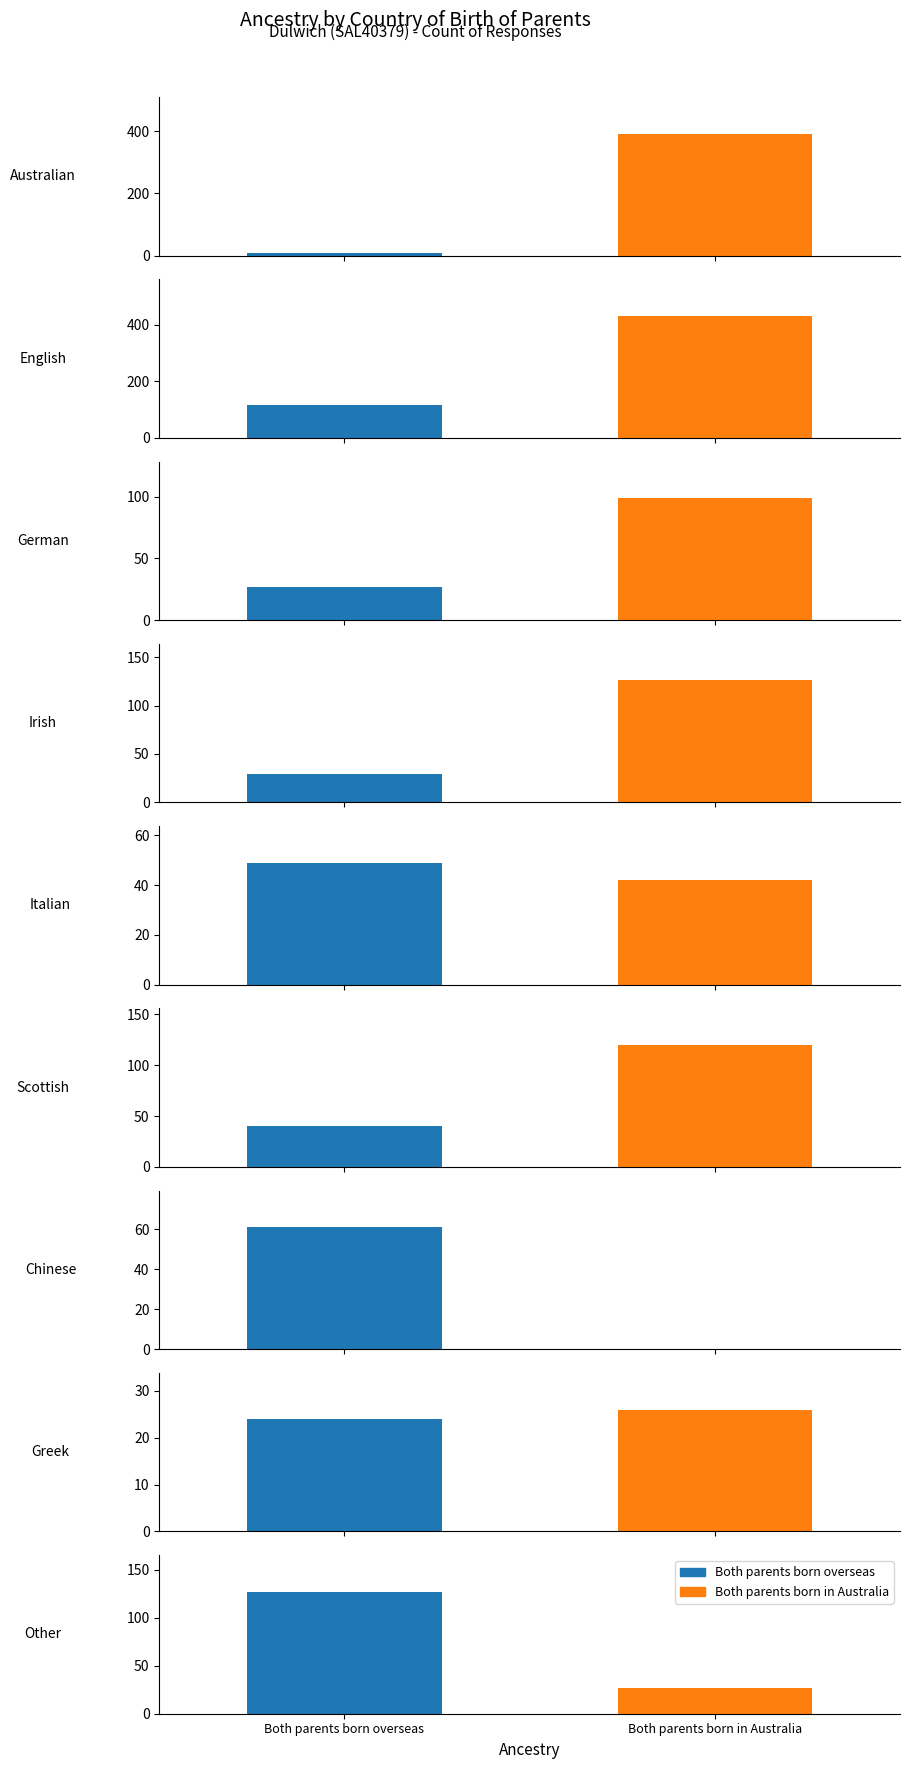

What are all the series names shown in the legend?

Both parents born overseas, Both parents born in Australia